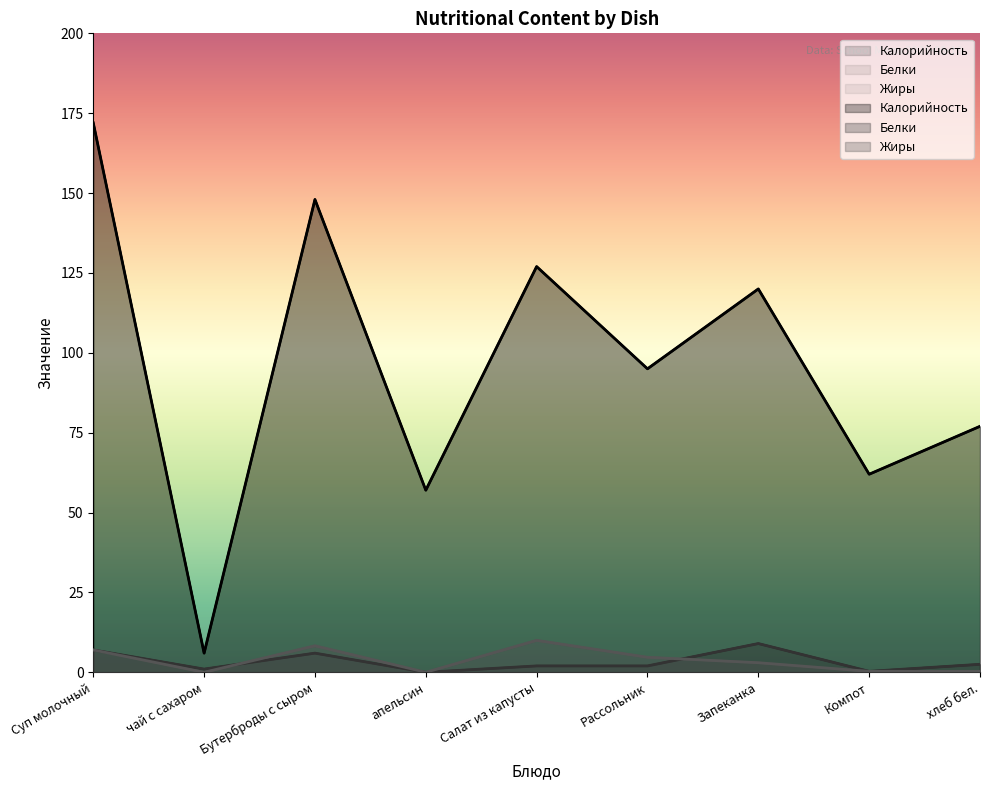

What is the sum of the Жиры values at Рассольник and Компот?

5.0